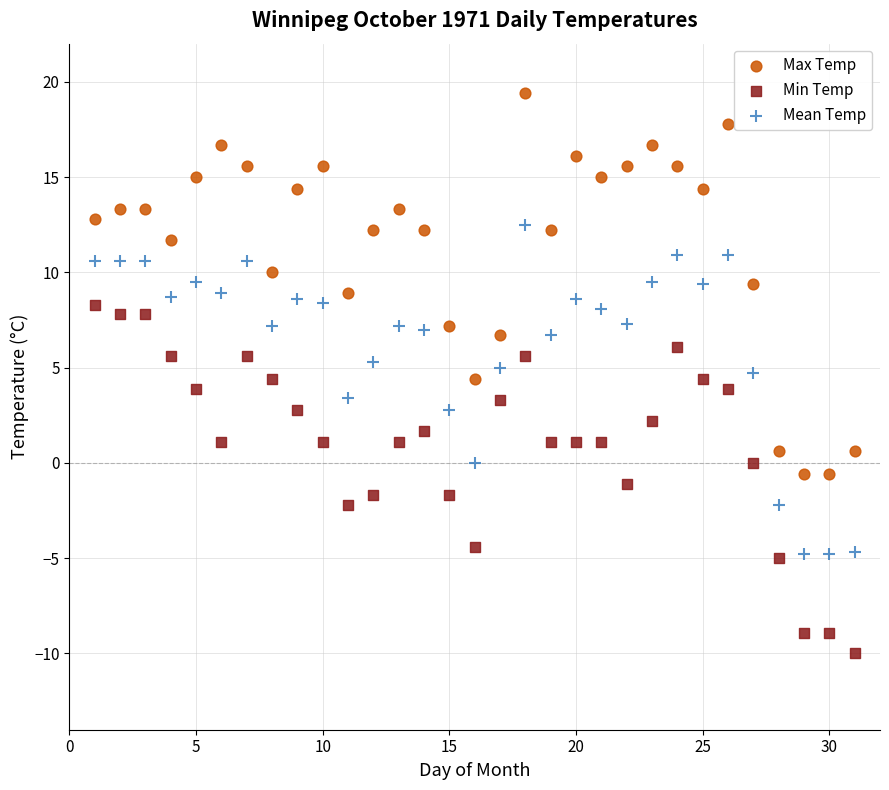

Across all data points, what is the range of X values (max minus min)?

30.0